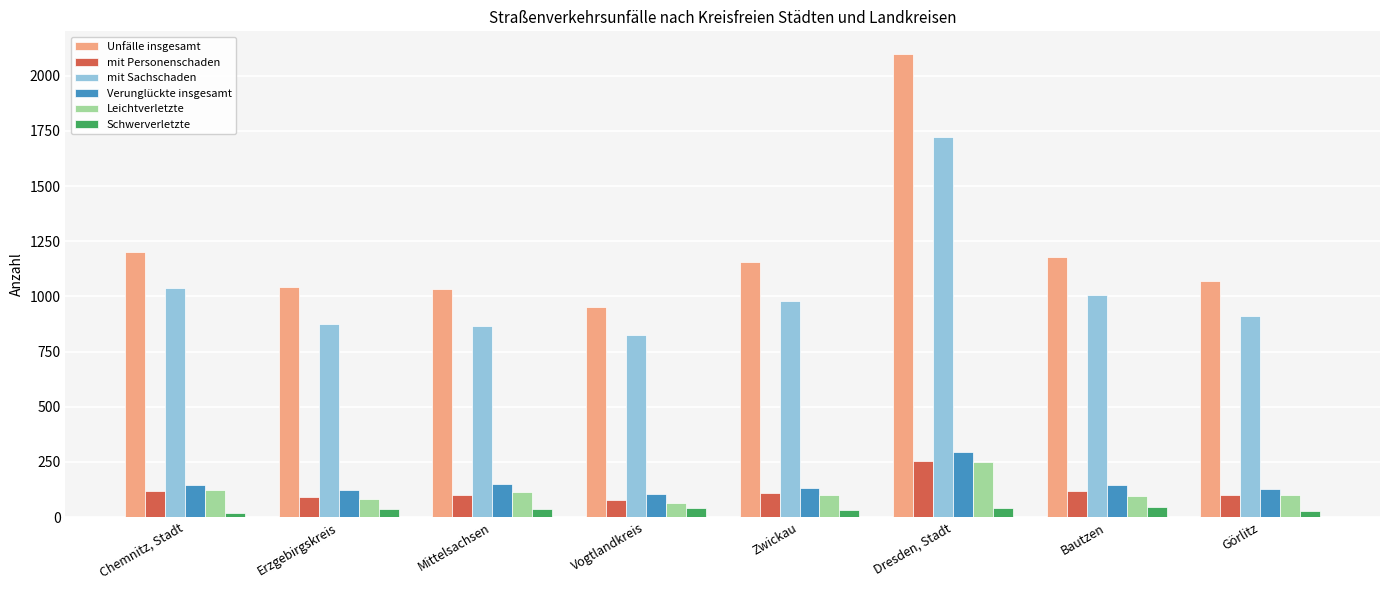

Which series has the largest range (max minus min)?

Unfälle insgesamt